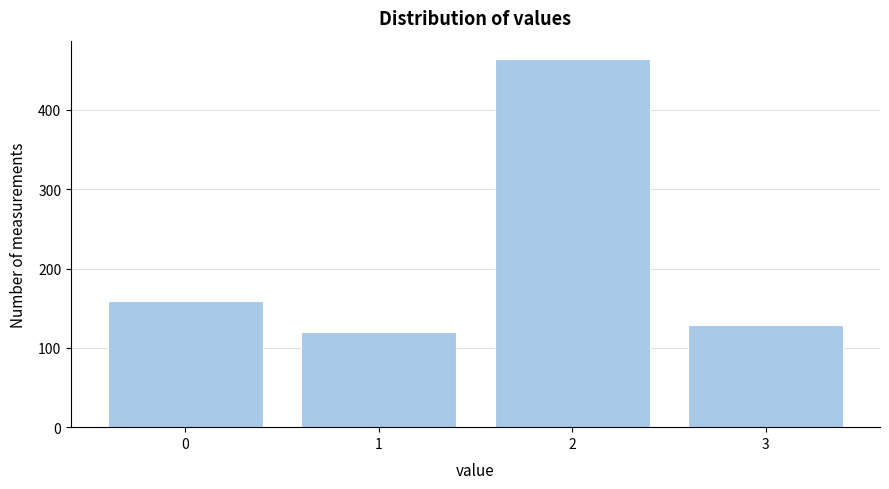

Reading left to right, what are all the values shown in this chart?

159	120	464	129